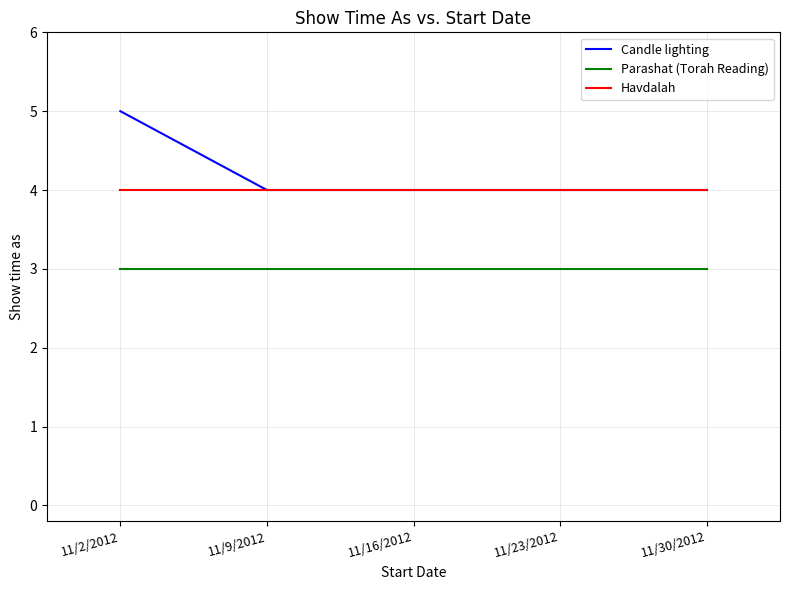

Reading right to left, what are all the values shown in this chart?

Candle lighting: 11/30/2012=4	11/23/2012=4	11/16/2012=4	11/9/2012=4	11/2/2012=5
Parashat (Torah Reading): 11/30/2012=3	11/23/2012=3	11/16/2012=3	11/9/2012=3	11/2/2012=3
Havdalah: 11/30/2012=4	11/23/2012=4	11/16/2012=4	11/9/2012=4	11/2/2012=4